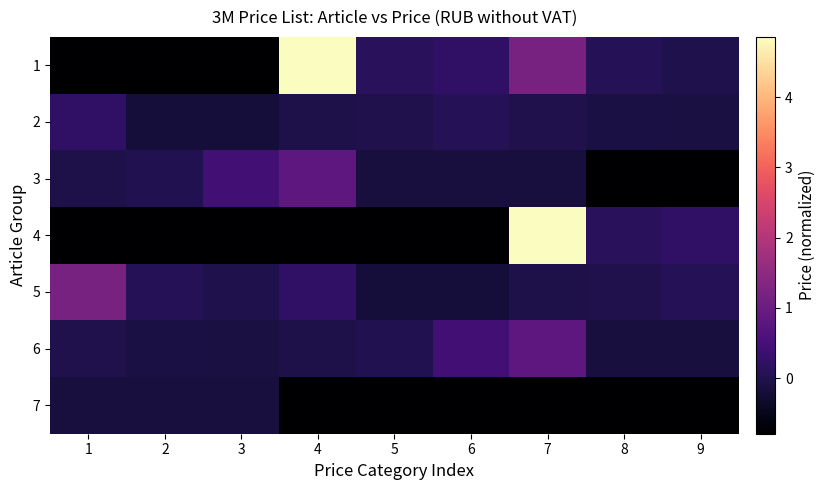

List the series in order of their peak value, lowest first.

7, 2, 3, 6, 5, 1, 4